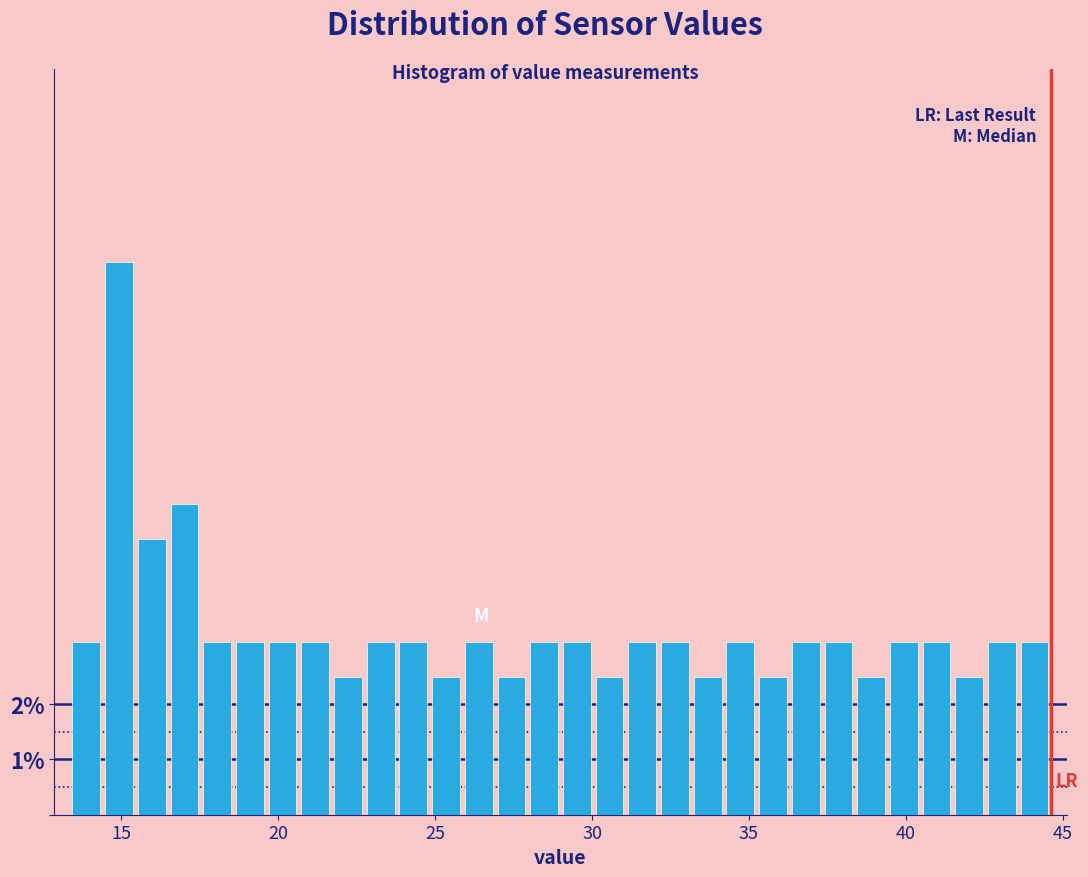

Read against the x-axis, roughly where is the centre of the tallest bar?

15.0